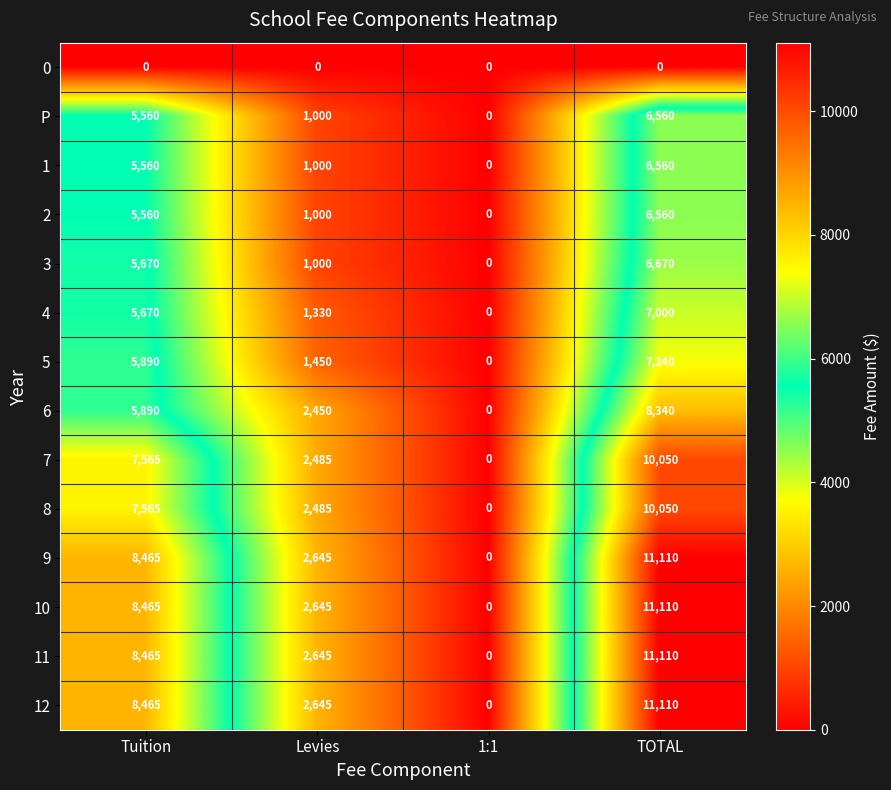

Count the 4 values in the range 1330 to 7000.

3